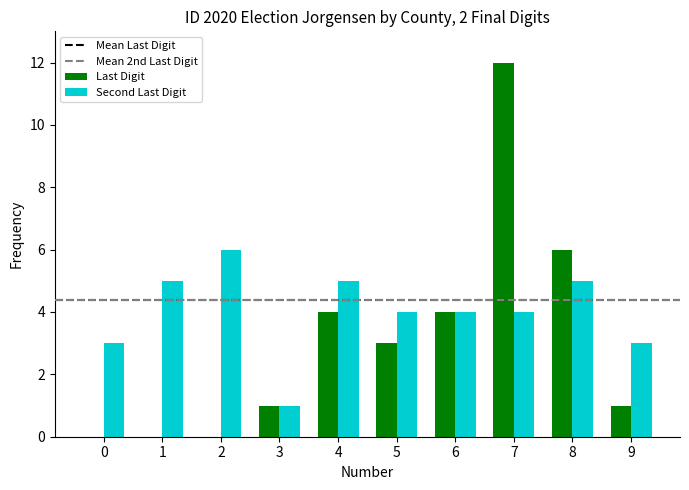

True or false: Last Digit has a value of 1 at 5.

False